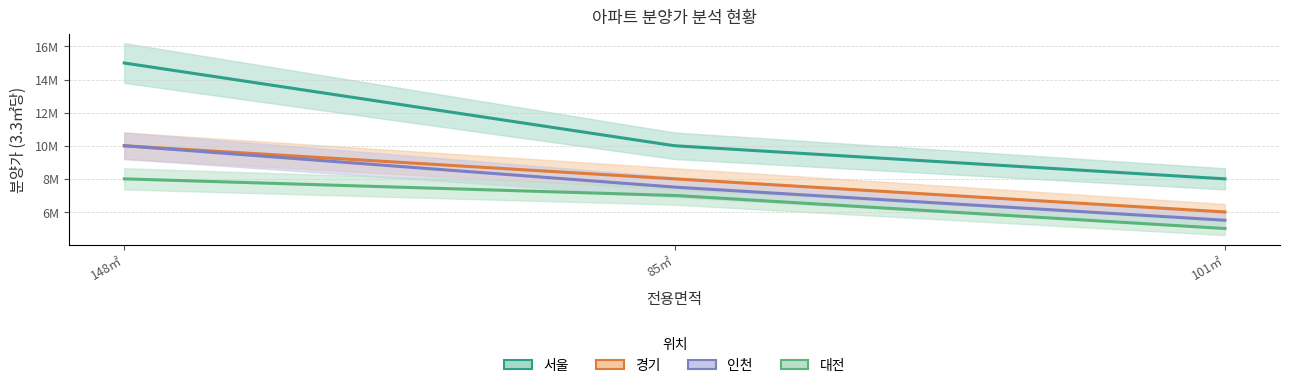

What is the value of the 인천 point at the 3rd from the left?

5500000